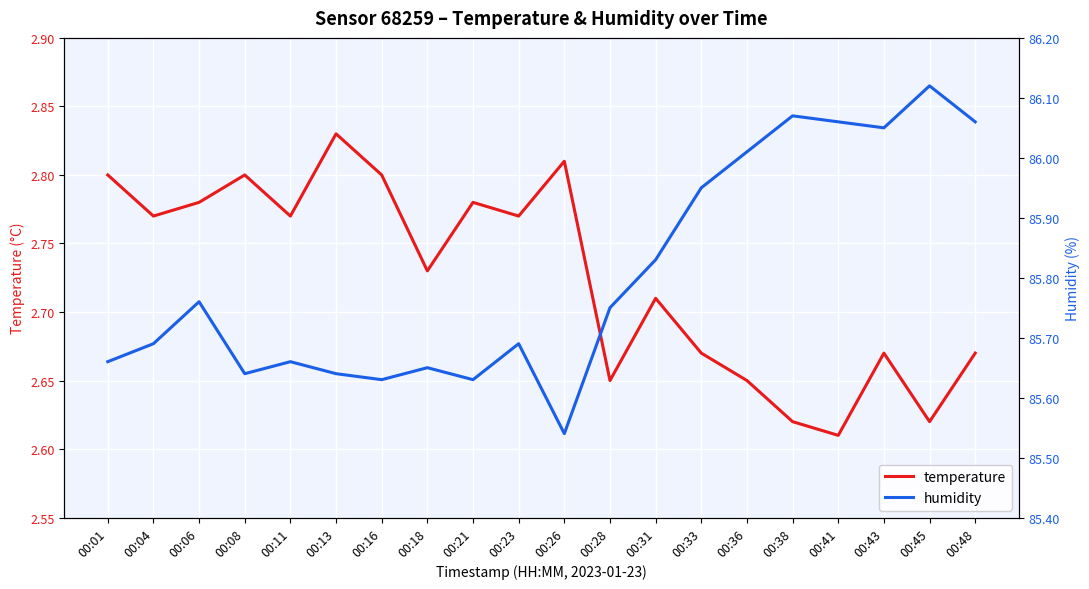

True or false: temperature and humidity intersect in this chart.

False